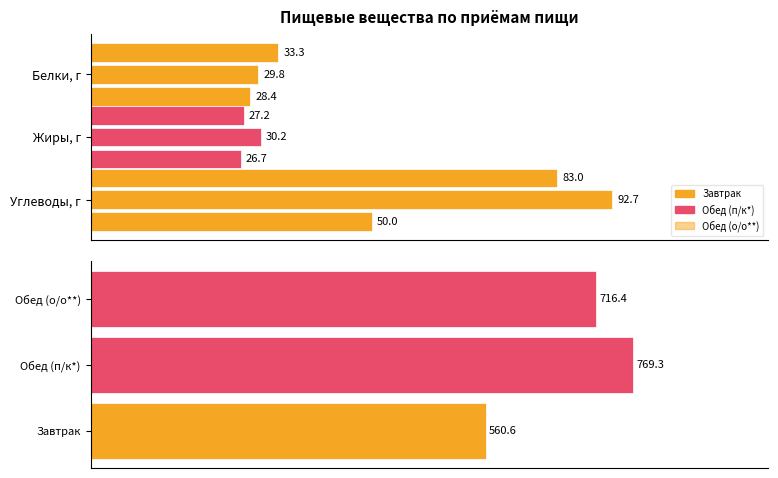

List the series in order of their peak value, lowest first.

Жиры, г, Белки, г, Углеводы, г, Энергет. ценность, ккал